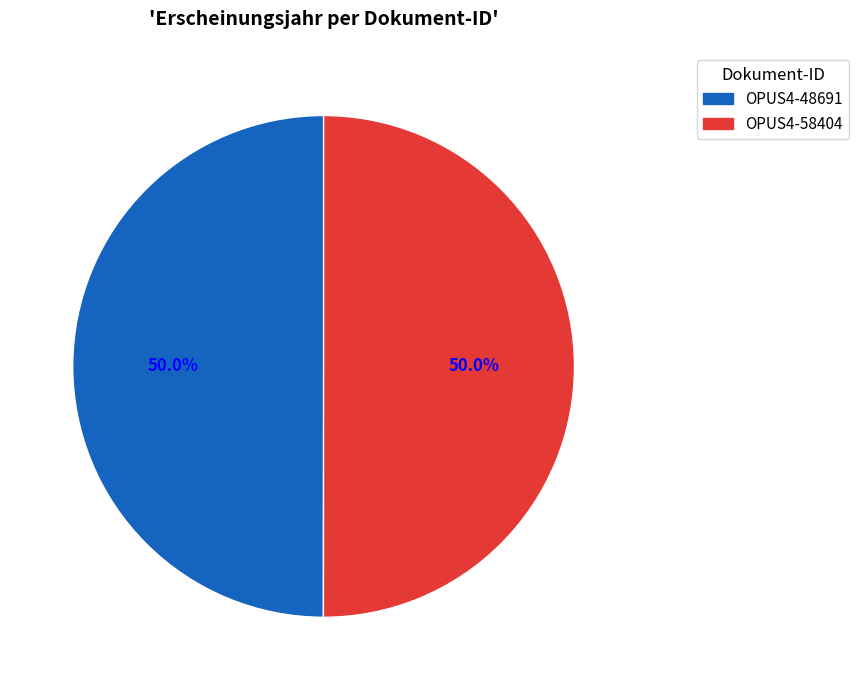

What is the ratio of the value at OPUS4-48691 to the value at OPUS4-58404?

1.0